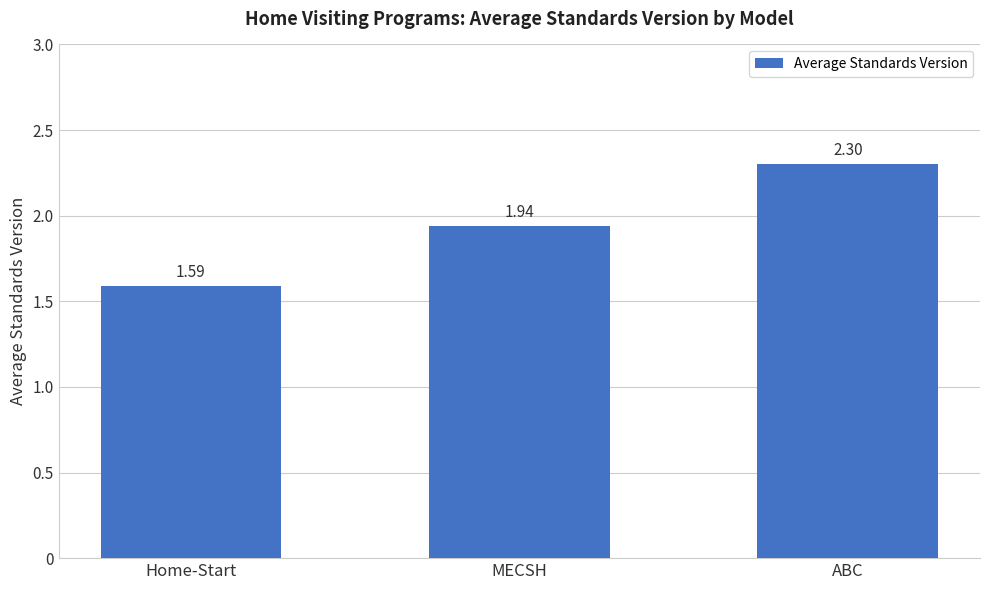

Which has a higher value, ABC or Home-Start?

ABC